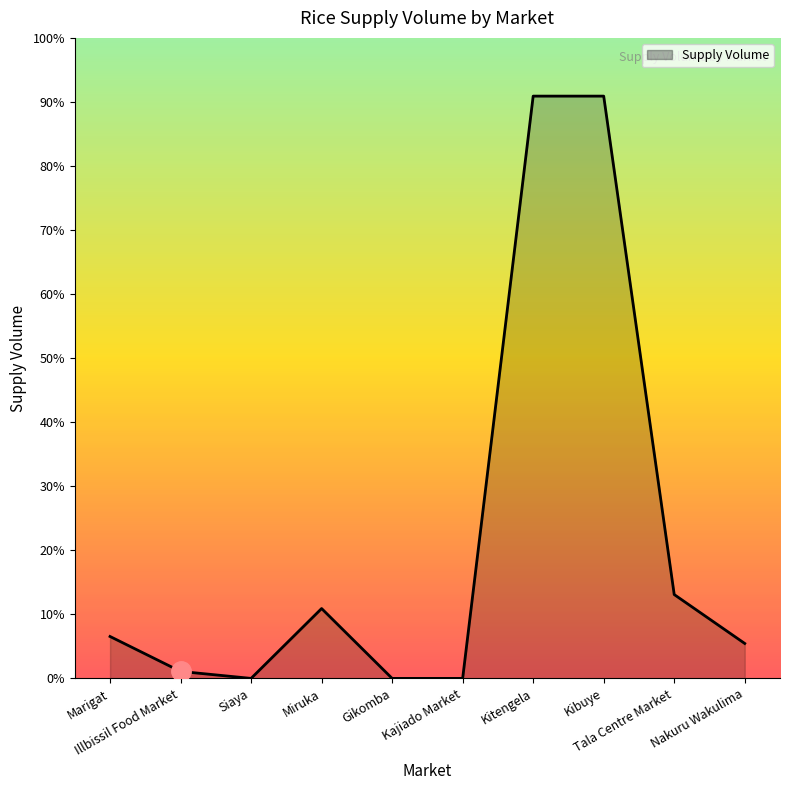

True or false: there are more than 1 points higher than both neighbors.

False